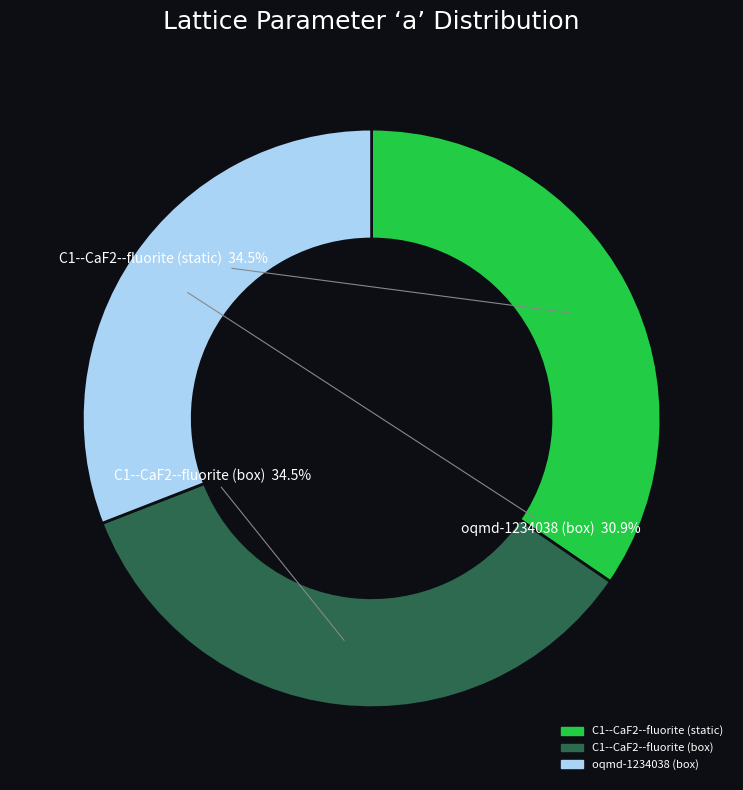

Which category has the smallest portion of the pie?

oqmd-1234038 (box)